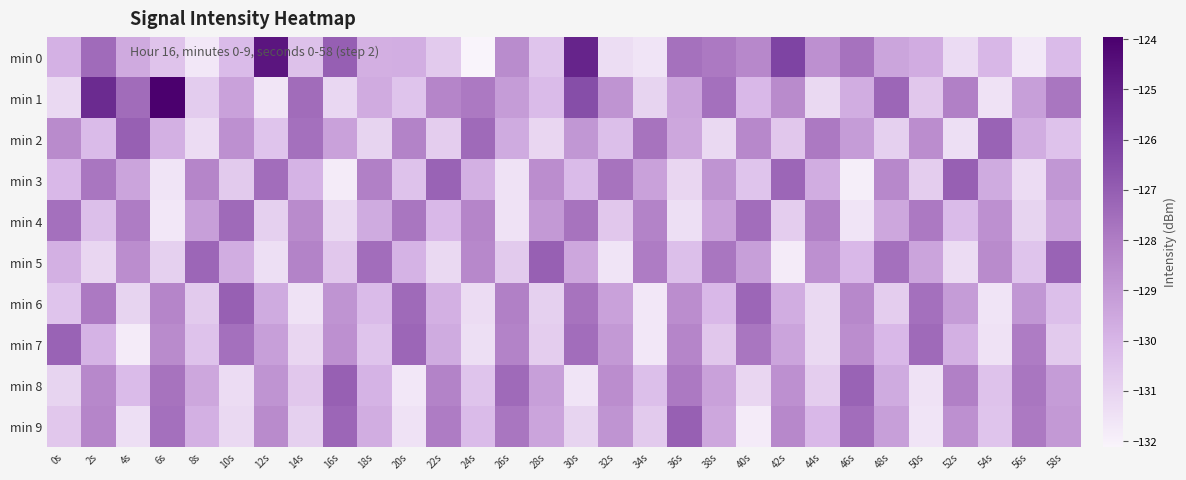

At 6s, list the series in order from largest to smallest.

min 1, min 9, min 8, min 6, min 7, min 2, min 0, min 5, min 3, min 4